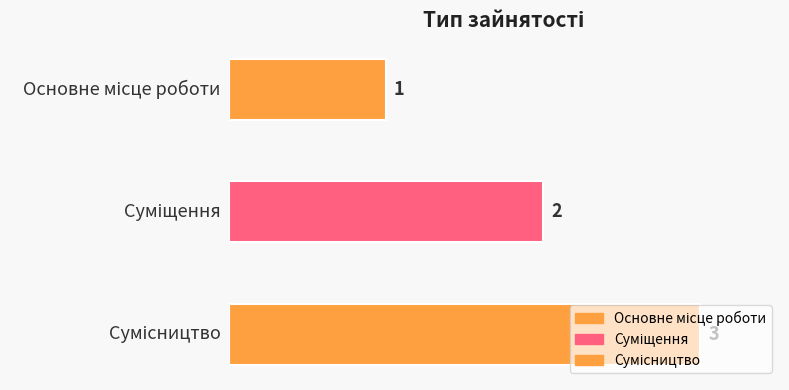

Are the bars horizontal?

Yes